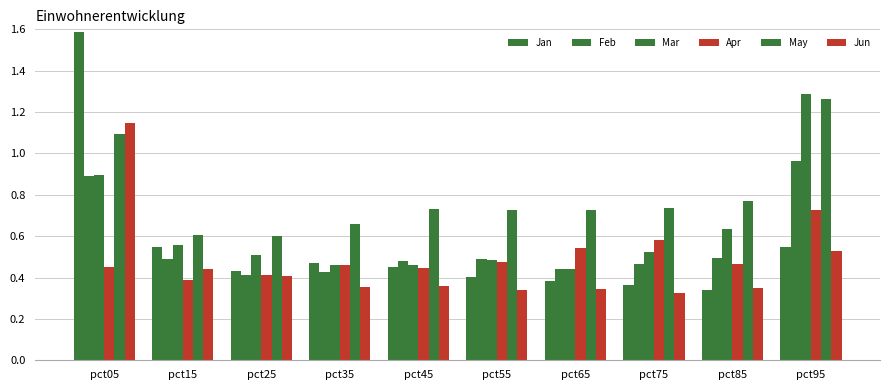

Count the number of categories in the chart.

10